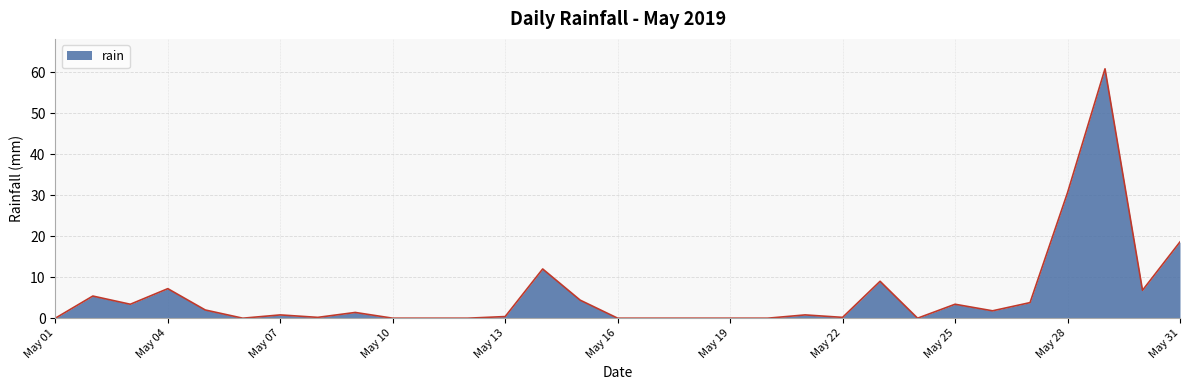

Count the number of data series in this chart.

1